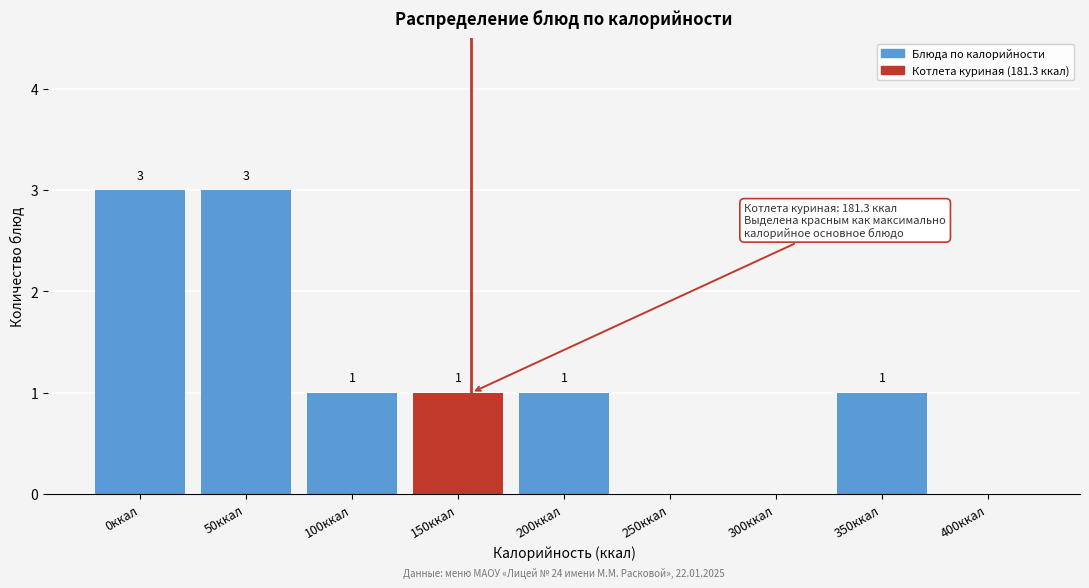

Reading left to right, transcribe all the data shown in this chart.

0ккал=3	50ккал=3	100ккал=1	150ккал=1	200ккал=1	250ккал=0	300ккал=0	350ккал=1	400ккал=0